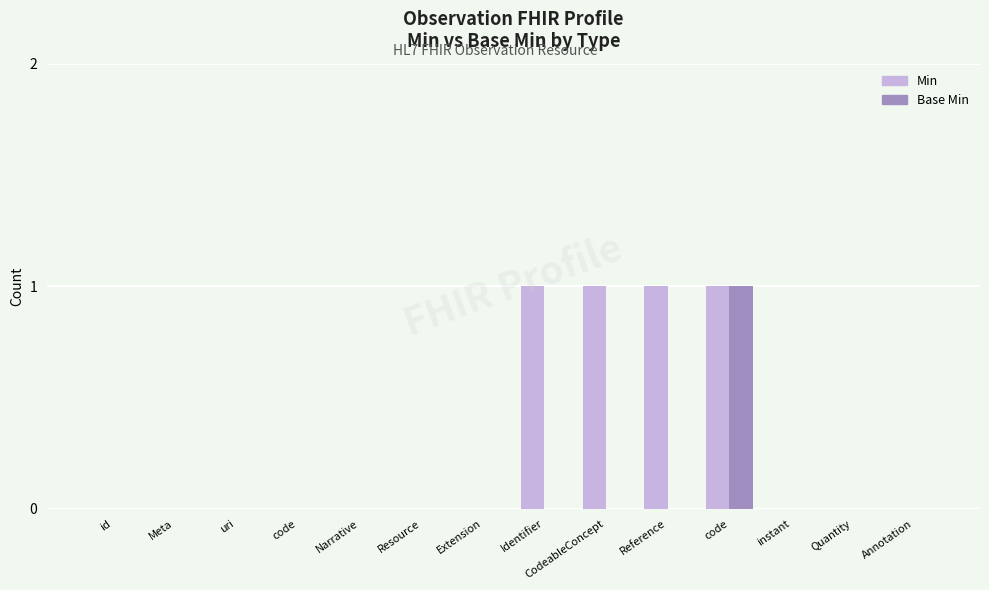

Rank the series at Meta from lowest to highest value.

Min, Base Min